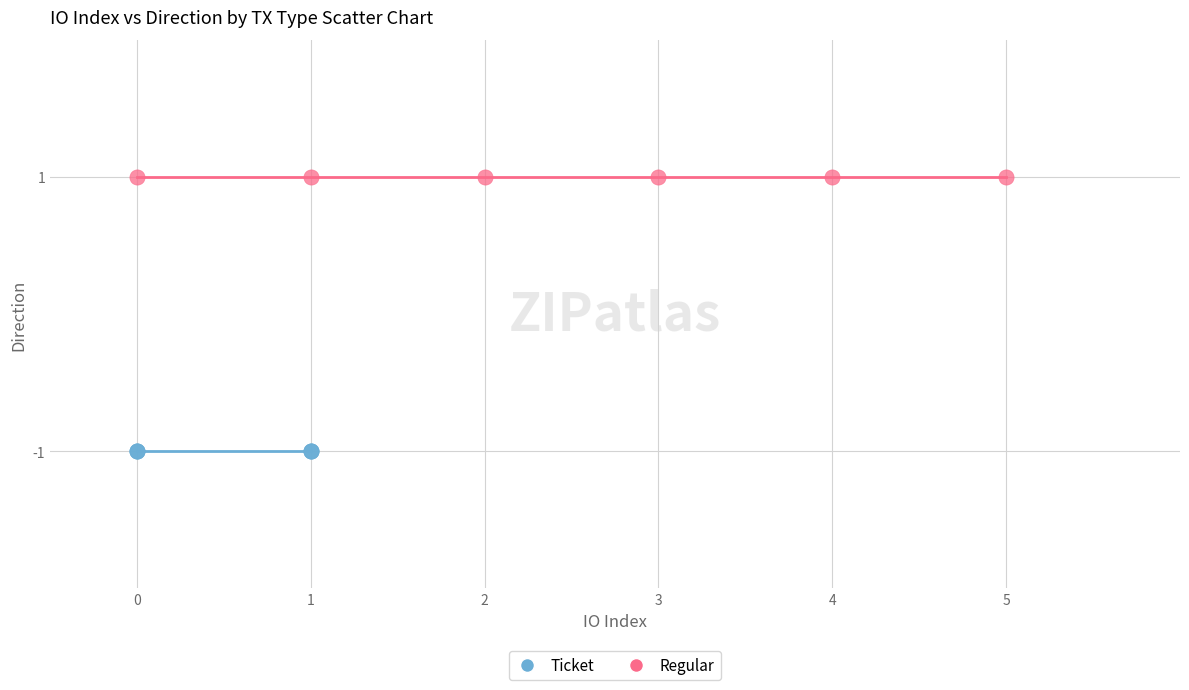

Which series contains the highest Y value?

Regular